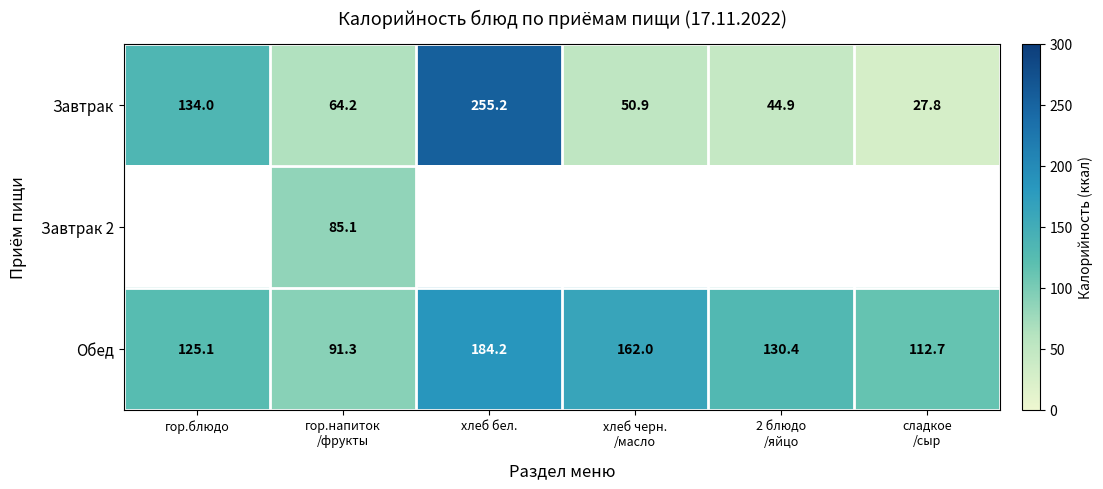

What is the total value across all series at гор.блюдо?

259.1